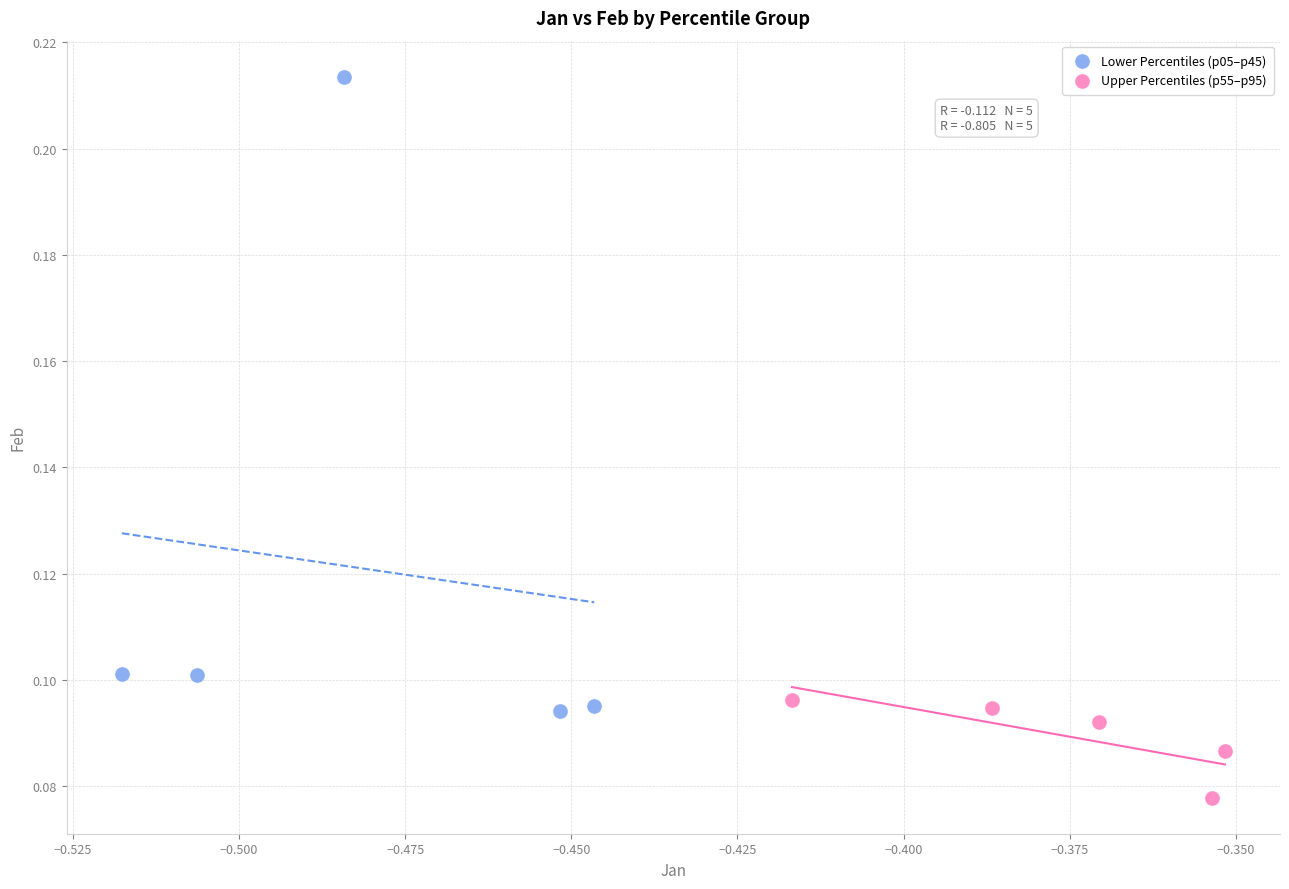

Which series contains the lowest Y value?

Upper Percentiles (p55–p95)